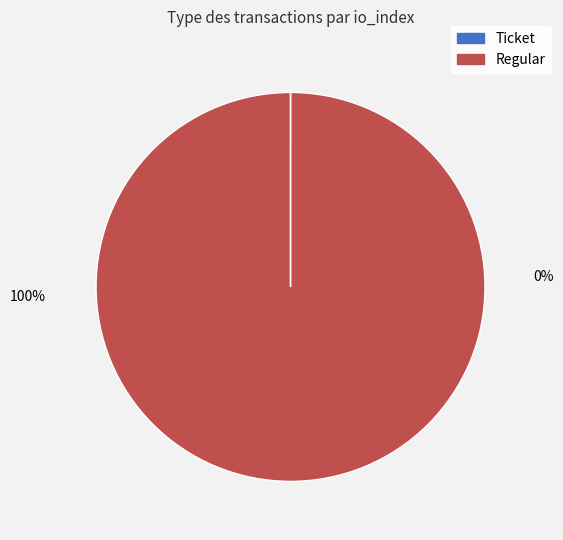

Which category has the smallest portion of the pie?

Ticket